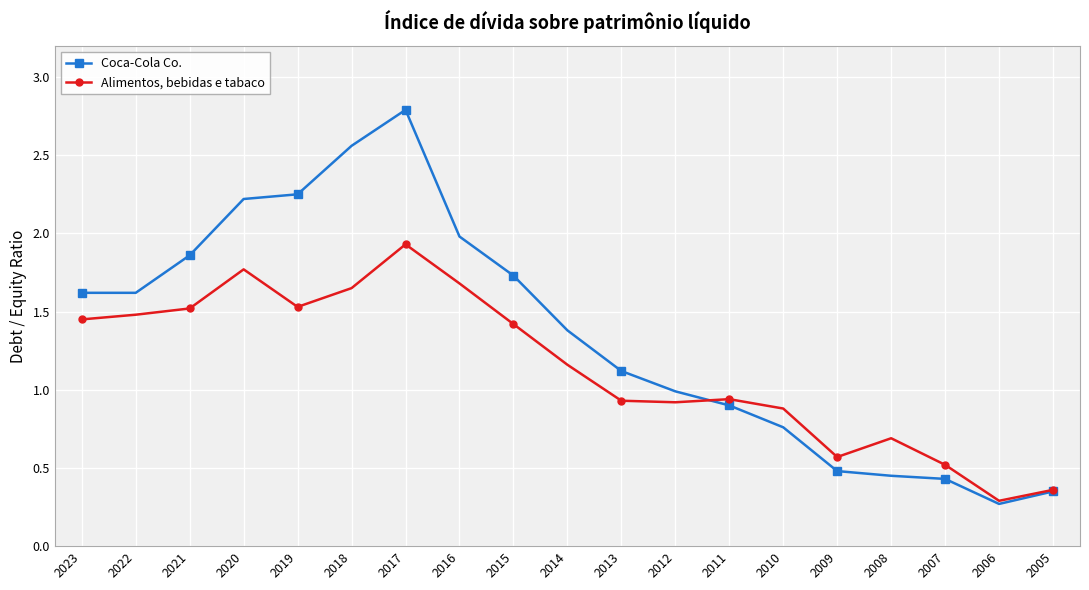

Which series has the widest spread of values?

Coca-Cola Co.